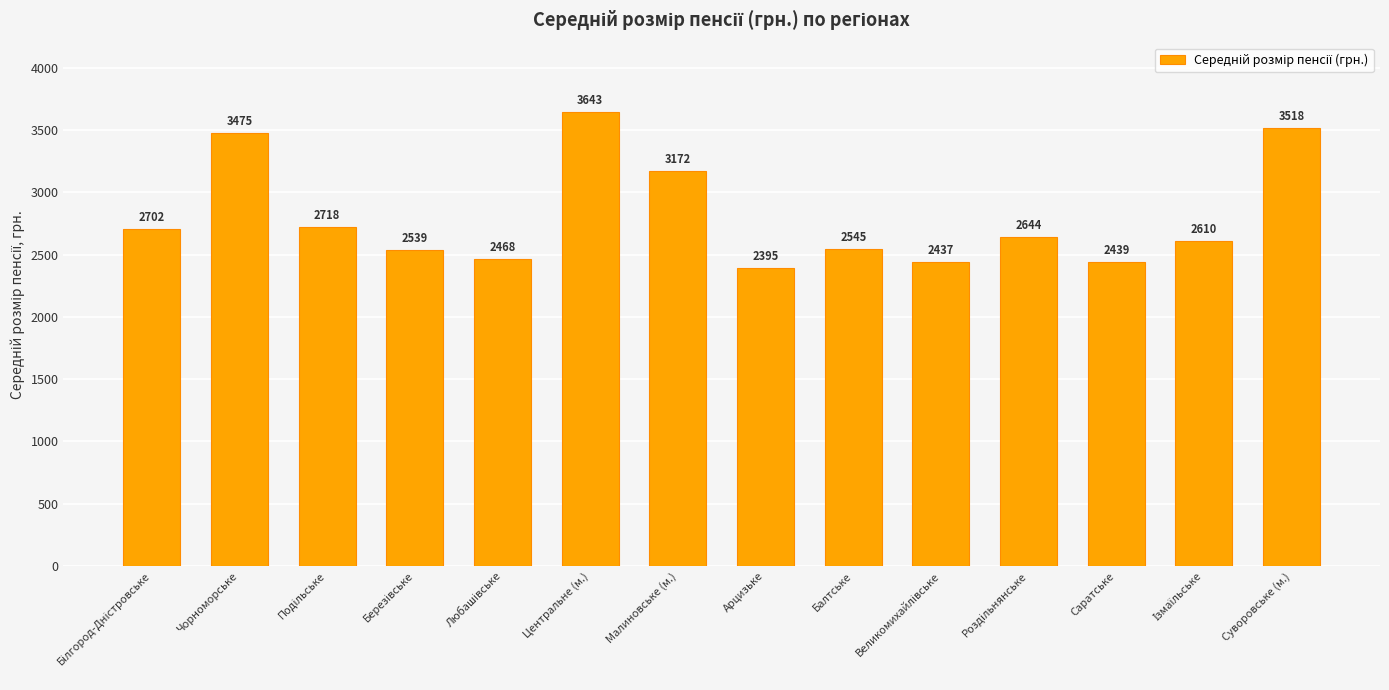

Between Арцизьке and Суворовське (м.), which is larger?

Суворовське (м.)